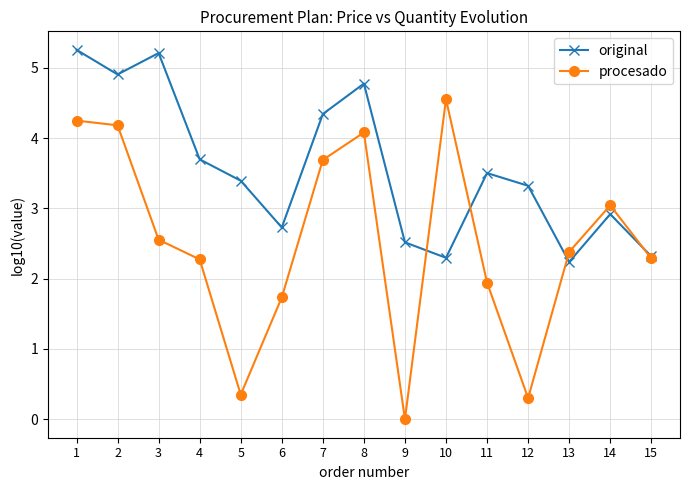

How many values in procesado are above zero?

14